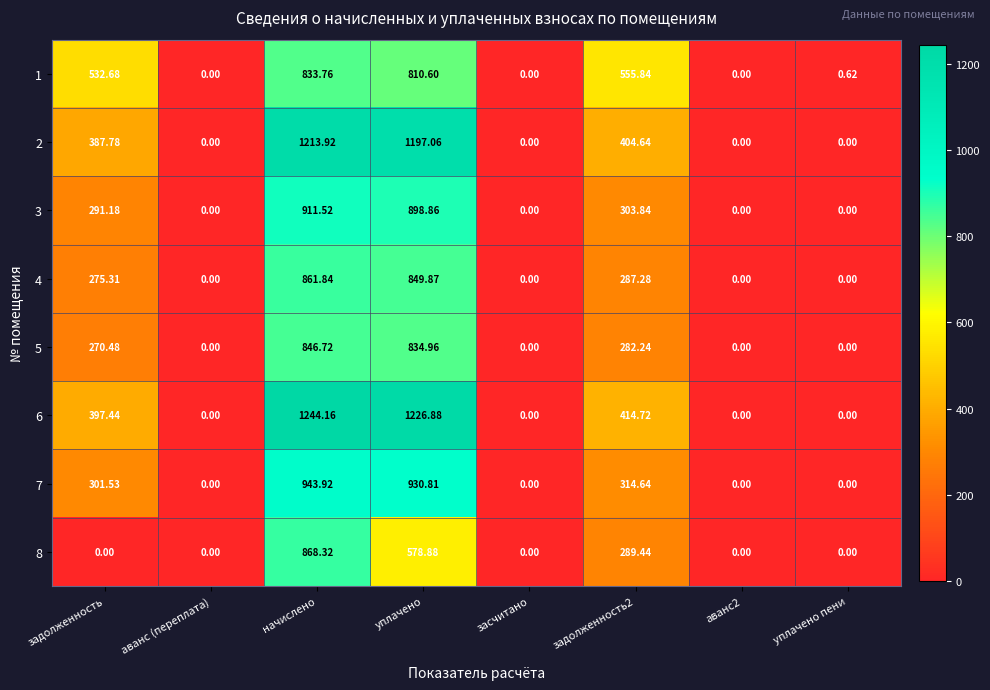

At which label does 4 reach its peak?

начислено